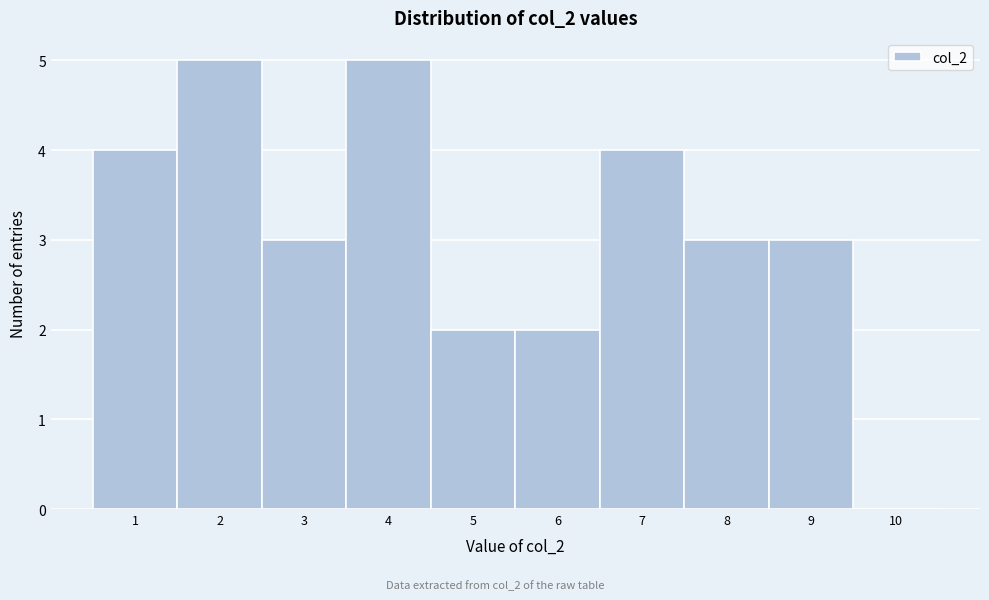

How tall is the bar that spans 6.5 to 7.5 on the x-axis? The values are not printed on the chart, so give them approximately, as read against the axis.

4